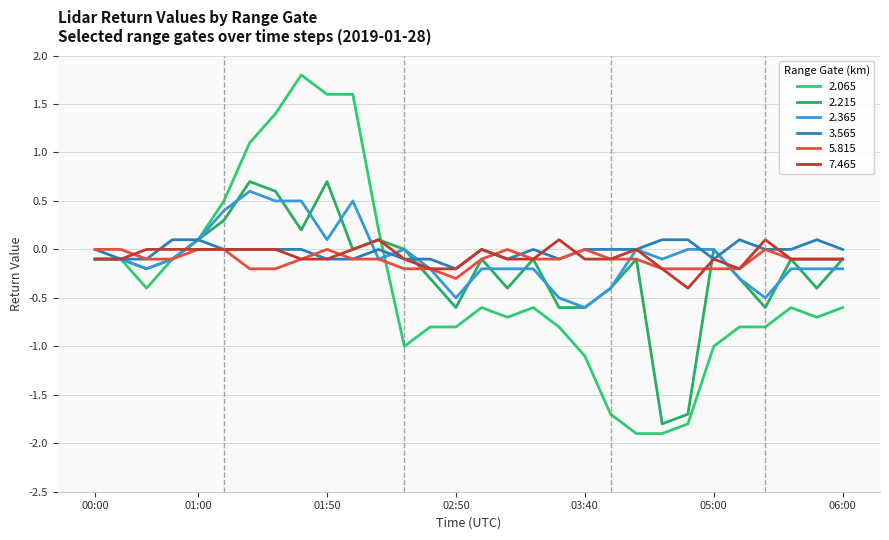

At how many categories does at least one series exceed 0?

15